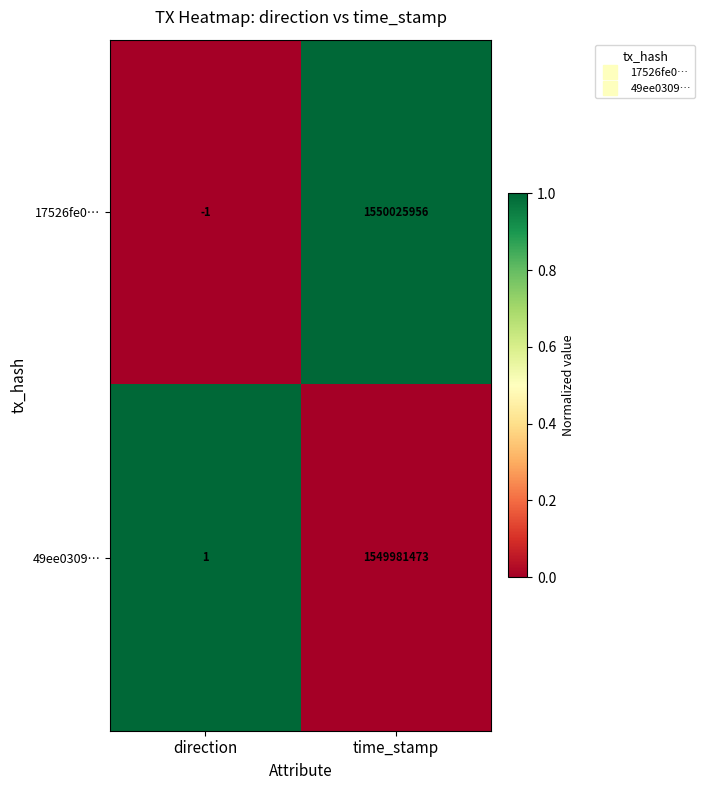

List the series in order of their peak value, highest first.

17526fe0…, 49ee0309…